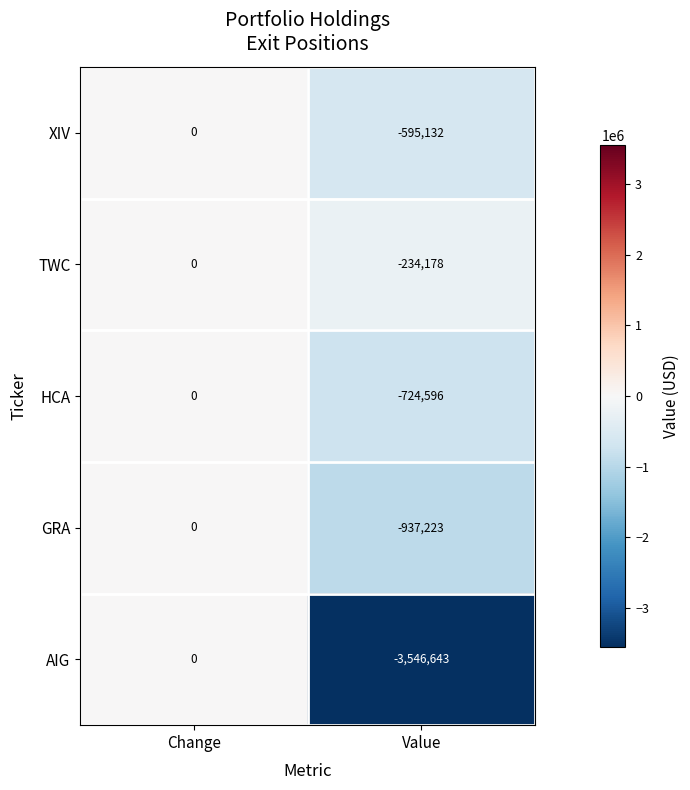

At which label is GRA closest to -468611?

Change